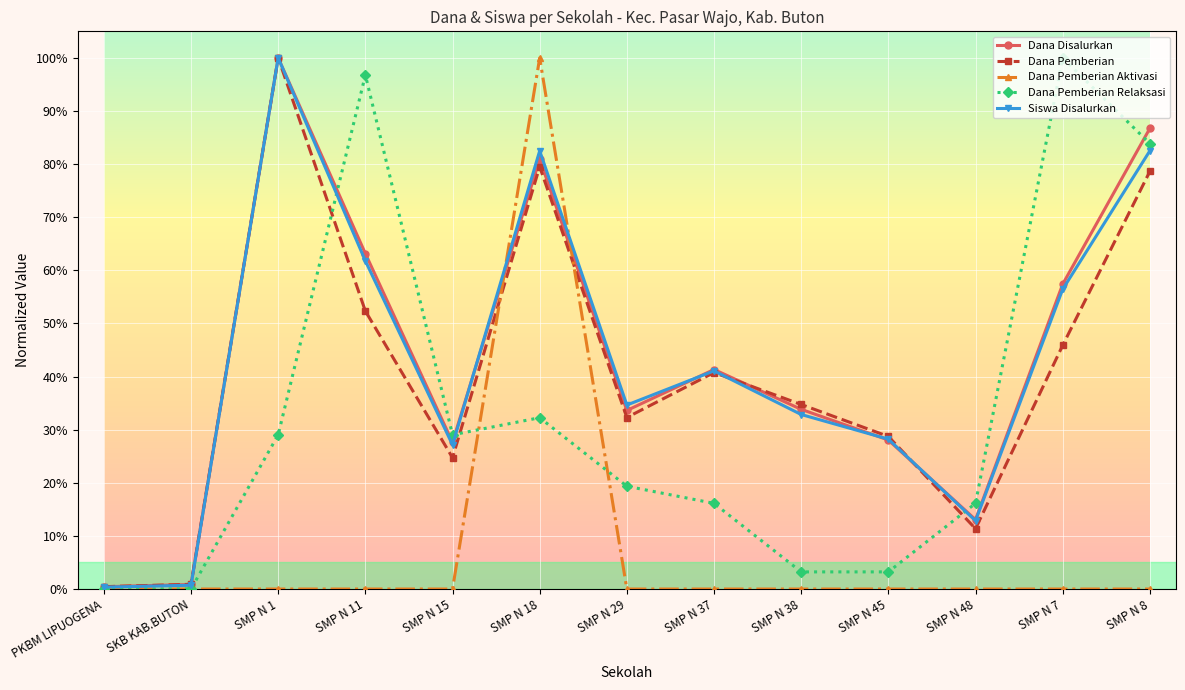

What is the sum of all Dana Pemberian values?

5.3